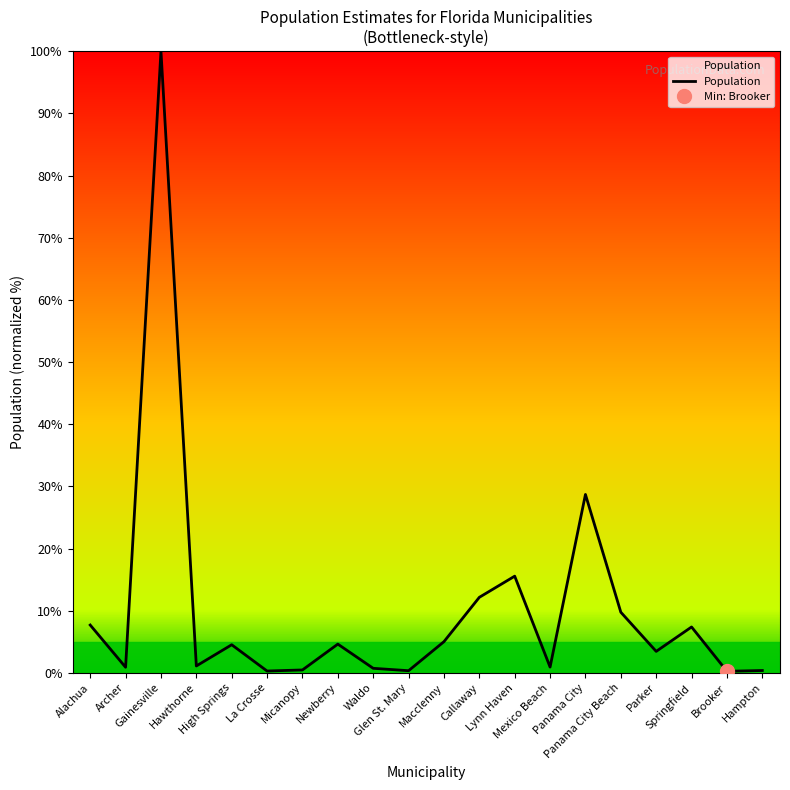

List the labels in order of value, smallest first.

Brooker, La Crosse, Glen St. Mary, Hampton, Micanopy, Waldo, Archer, Mexico Beach, Hawthorne, Parker, High Springs, Newberry, Macclenny, Springfield, Alachua, Panama City Beach, Callaway, Lynn Haven, Panama City, Gainesville